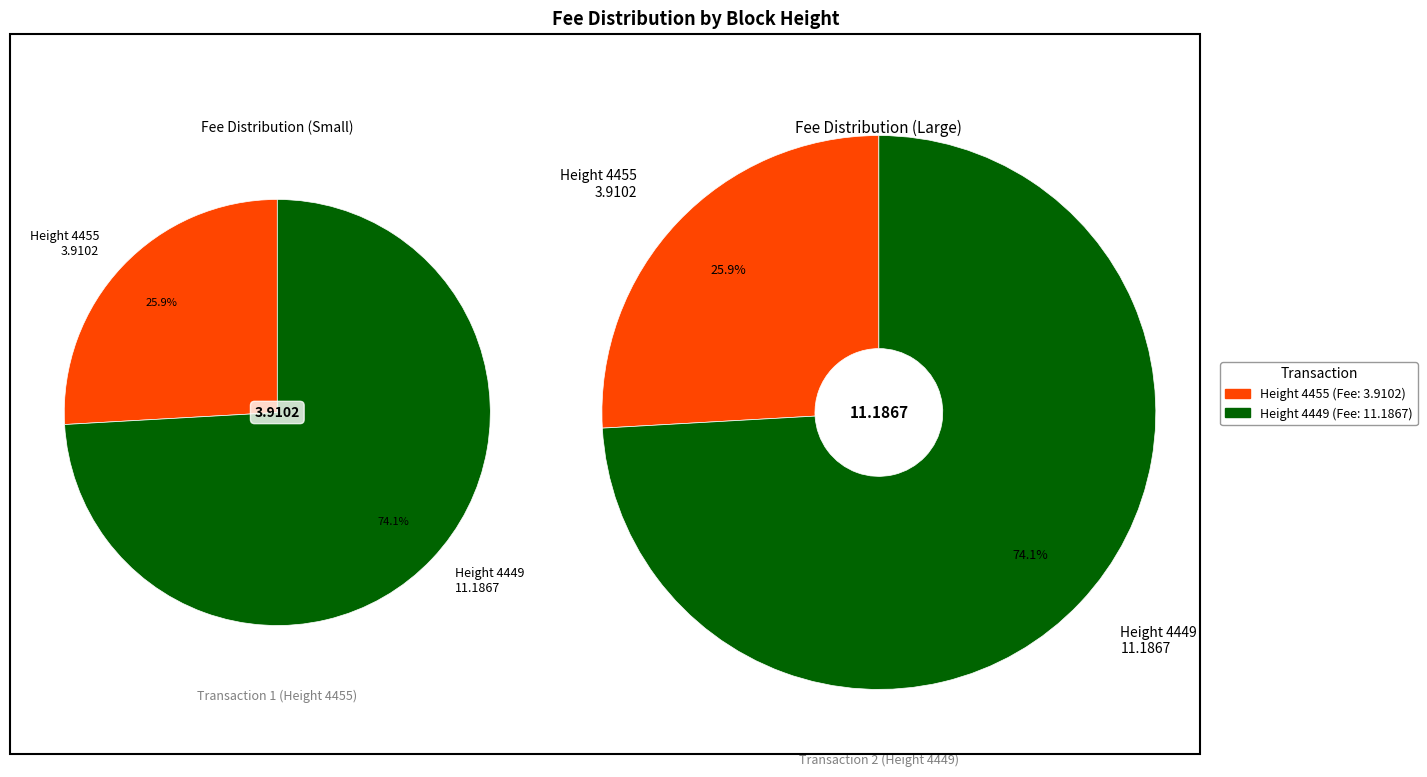

Is there a majority slice in this chart?

Yes